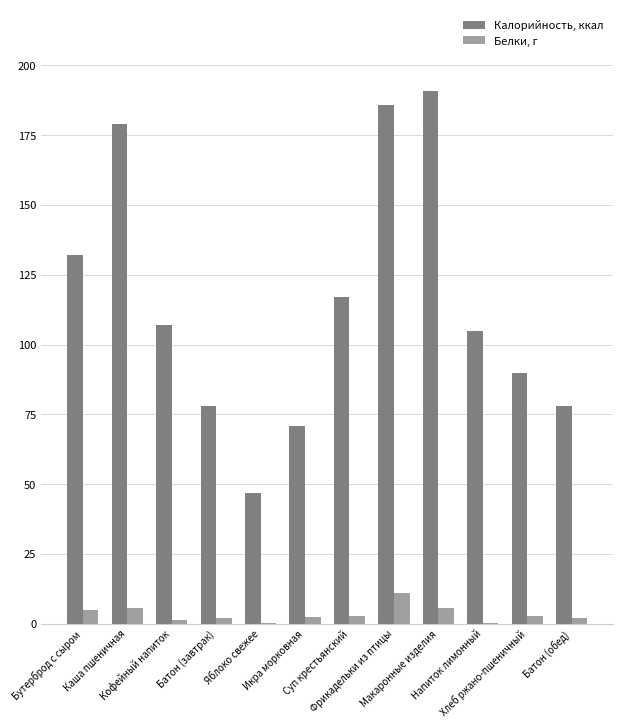

What is the highest value of the Белки, г series?

10.9